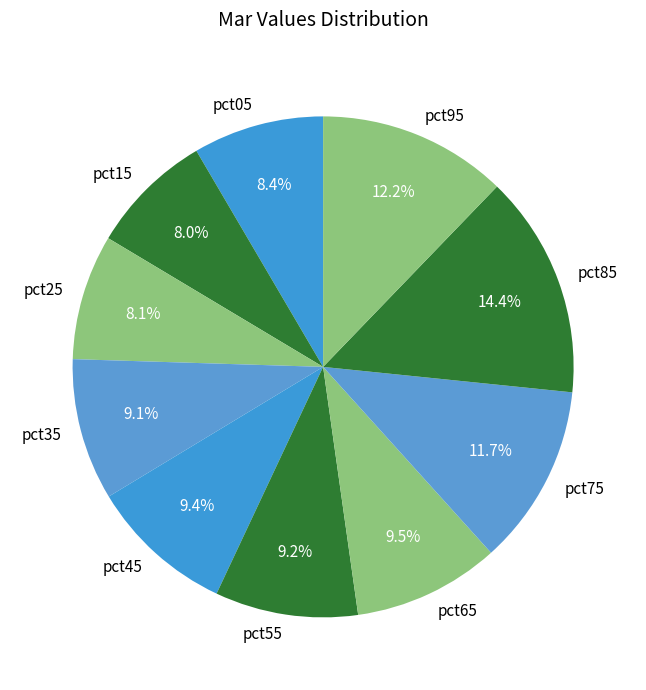

Is there any slice that represents more than half of the pie?

No